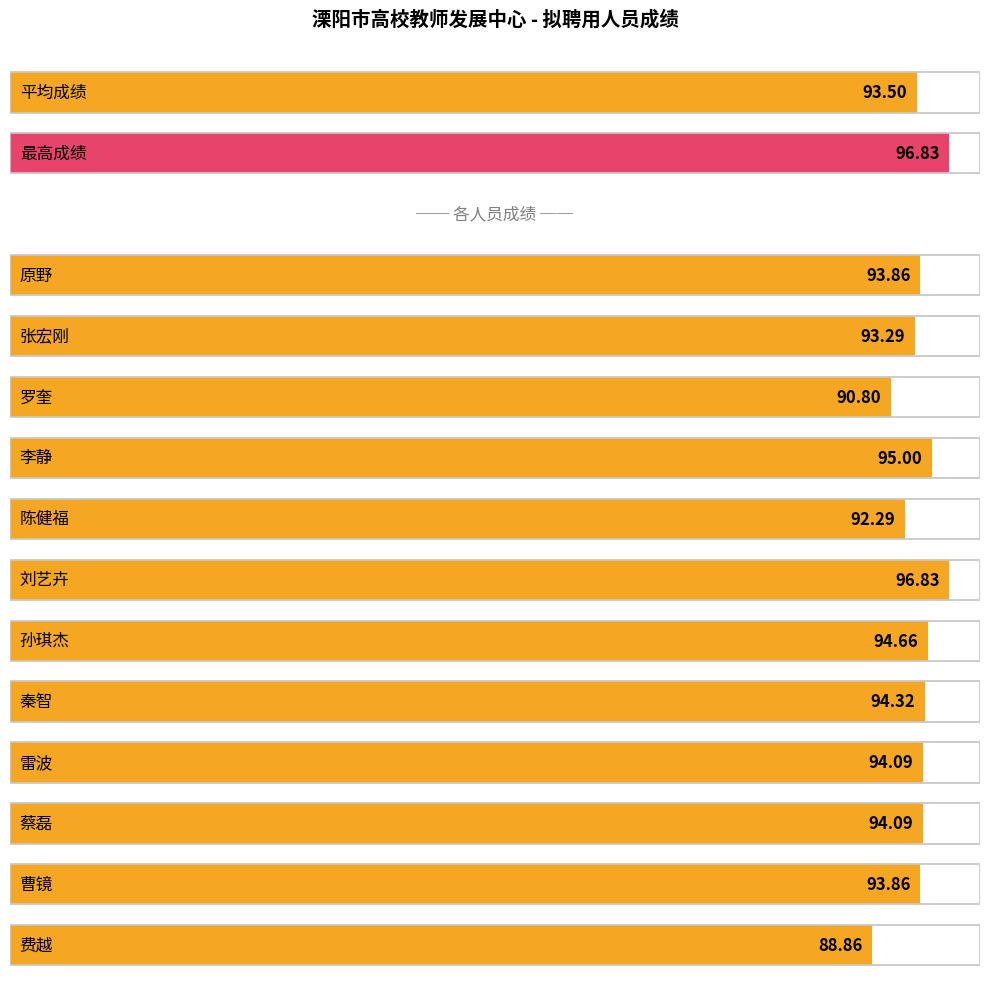

What position from the left is 费越?

12